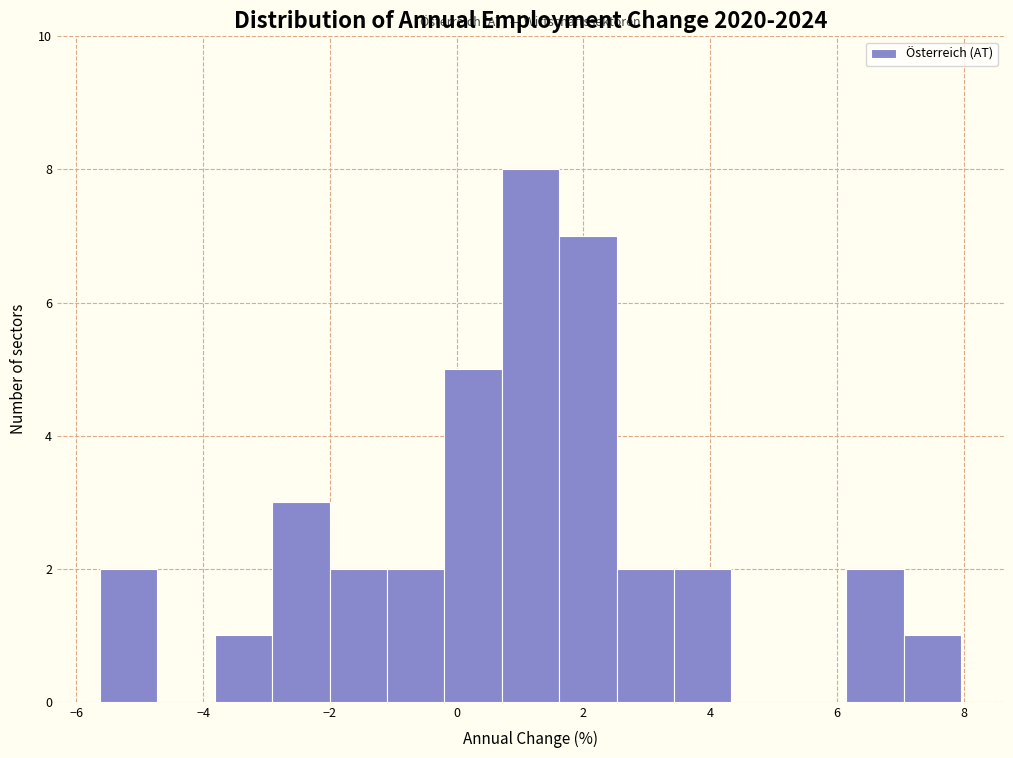

How tall is the bar that spans 7.0 to 8.0 on the x-axis? Neither the bar edges nor the heights are printed on the chart, so give them approximately, as read against the axes.

1